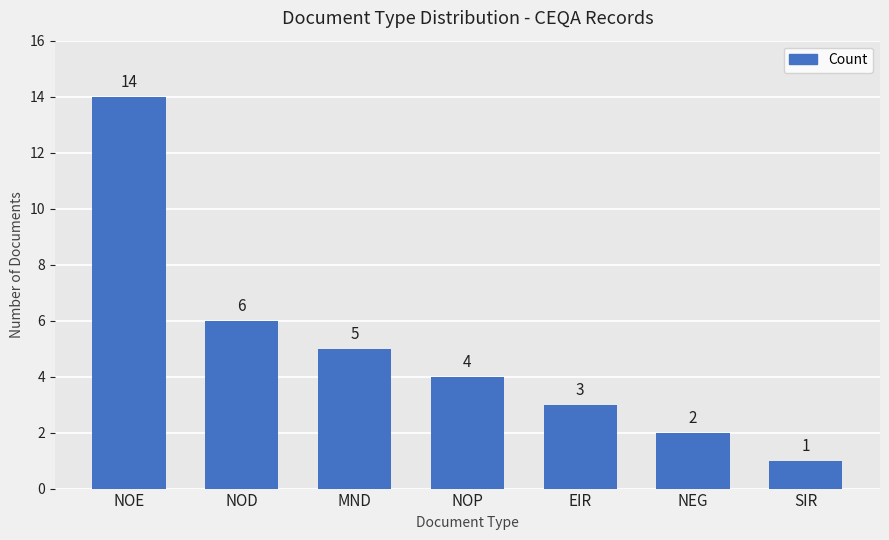

Reading left to right, what are all the values shown in this chart?

NOE=14	NOD=6	MND=5	NOP=4	EIR=3	NEG=2	SIR=1